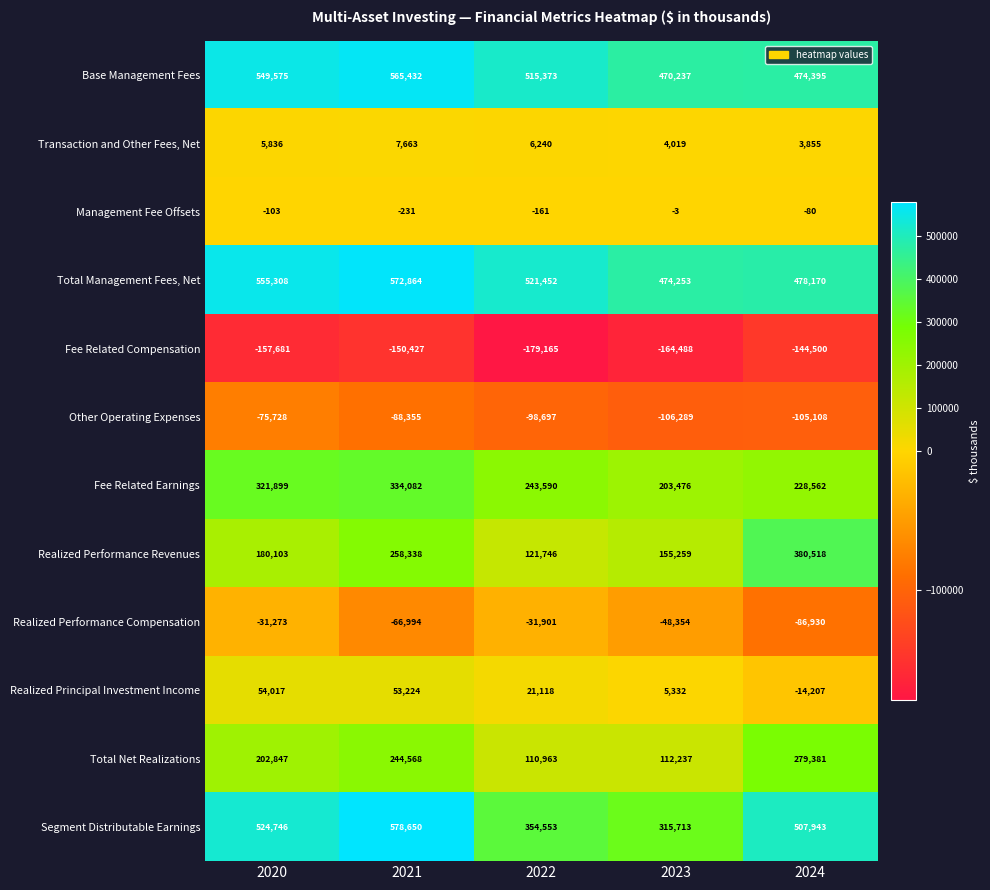

Which series has the largest total across all categories?

Total Management Fees, Net